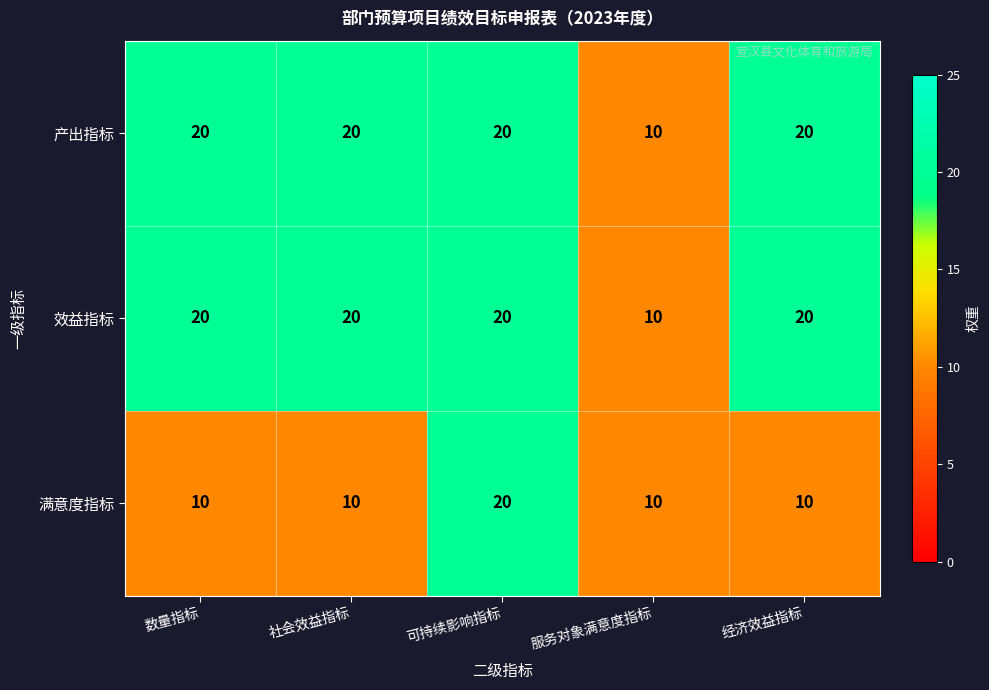

True or false: 产出指标 has a value of 32 at 经济效益指标.

False